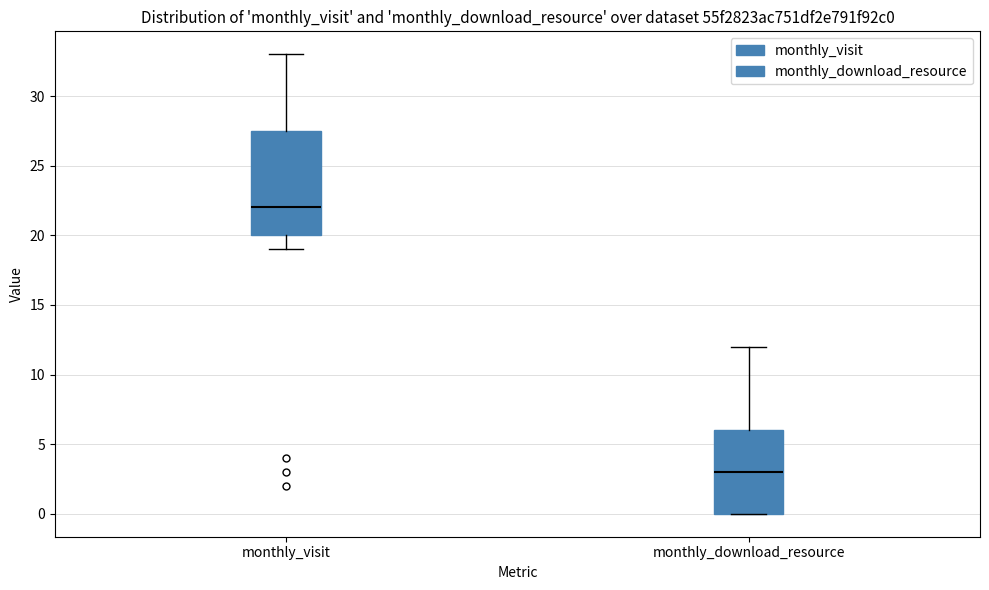

Where is the lower edge of the box for monthly_download_resource on the y-axis? The values are not printed on the chart, so give them approximately, as read against the axis.

0.0